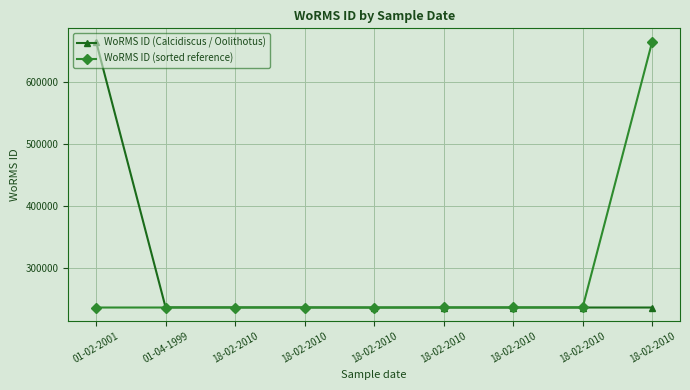

What is the greatest value displayed?

665573